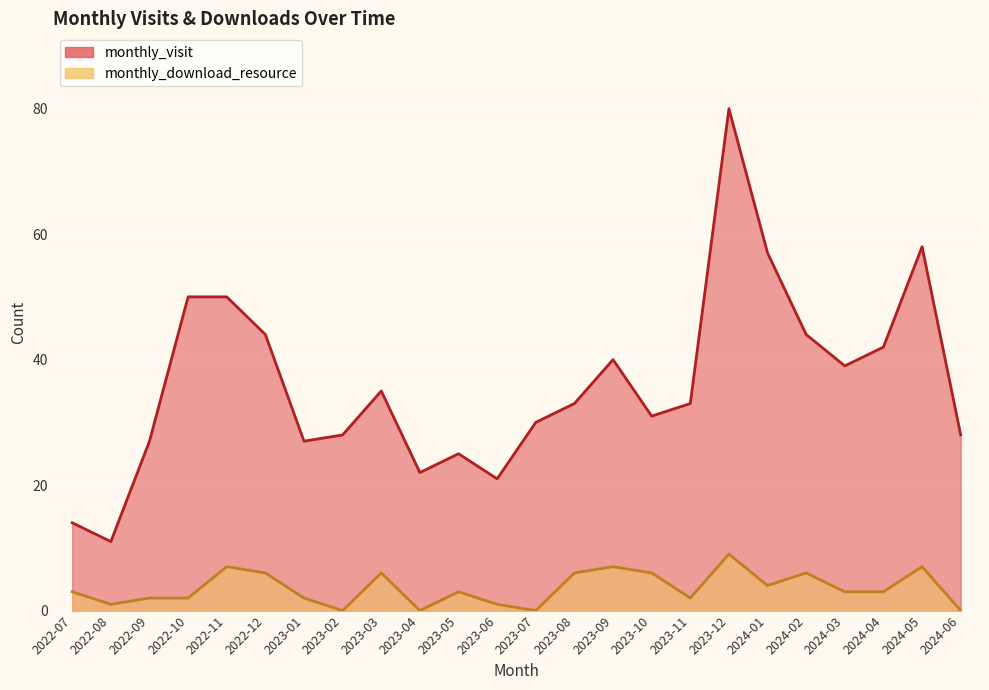

How many interior local valleys does the monthly_visit series have?

6